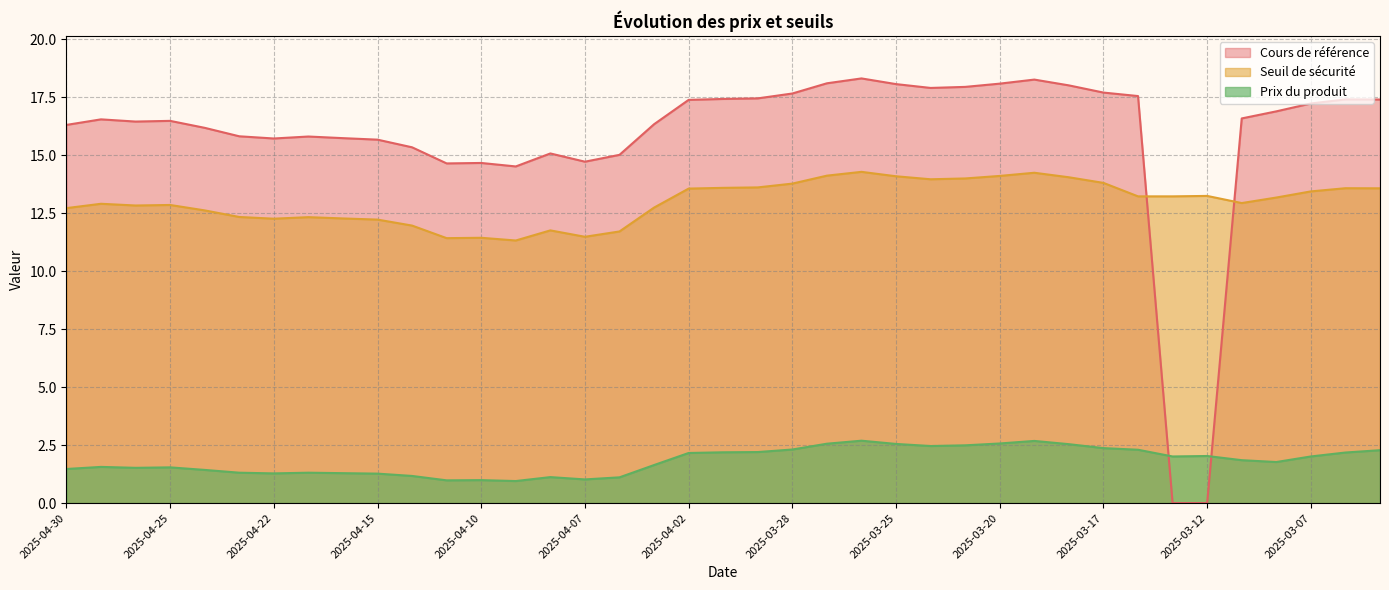

How many times do Cours de référence and Seuil de sécurité cross each other?

2